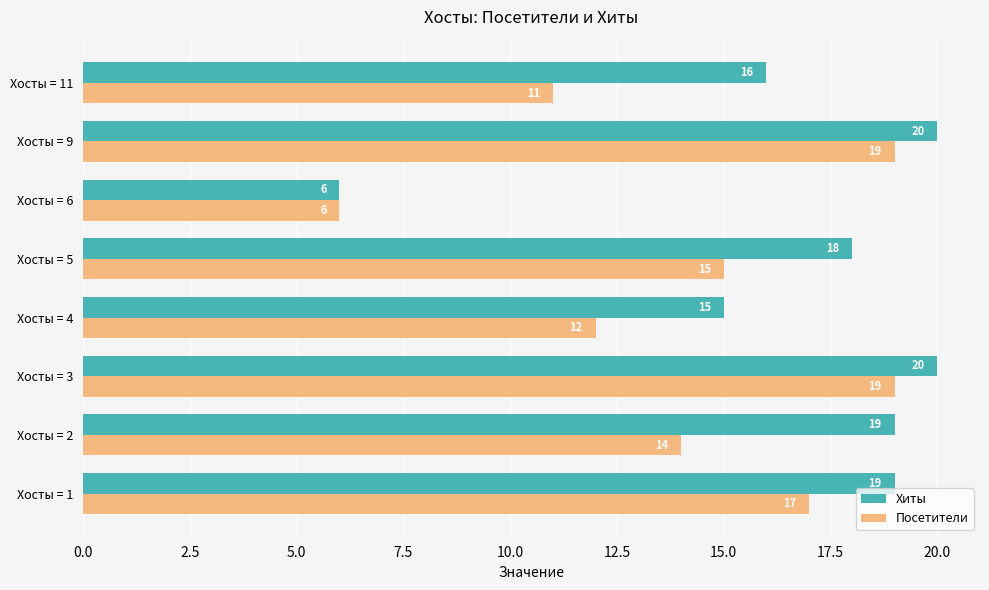

What are all the series names shown in the legend?

Хиты, Посетители